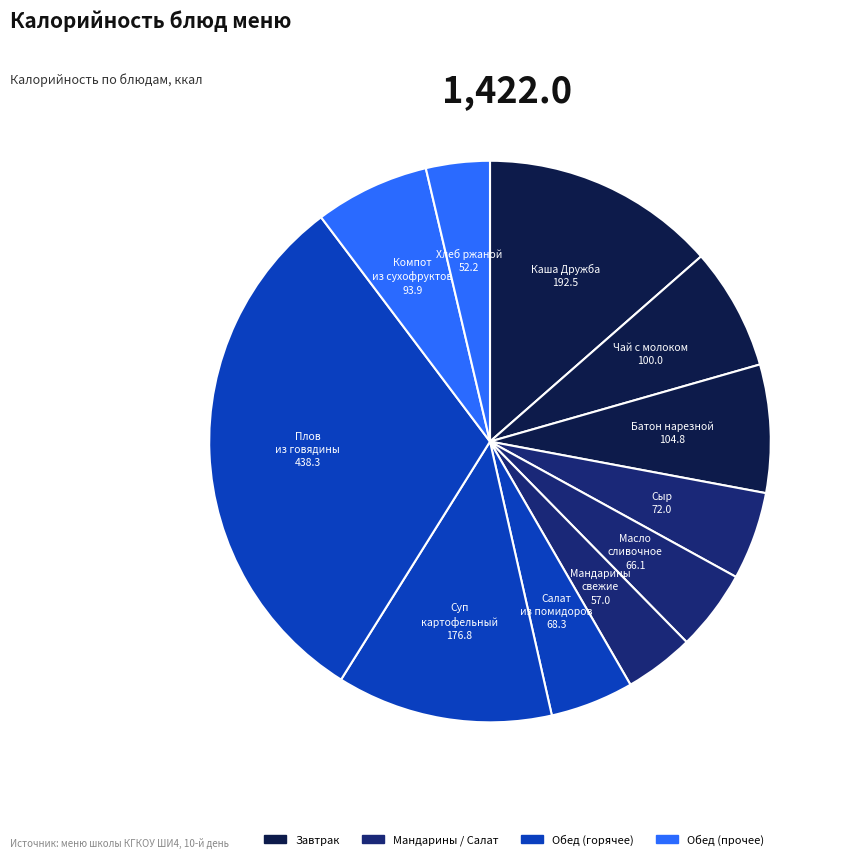

To the nearest percent, what is the difference between the largest and smallest slice percentages?

27%